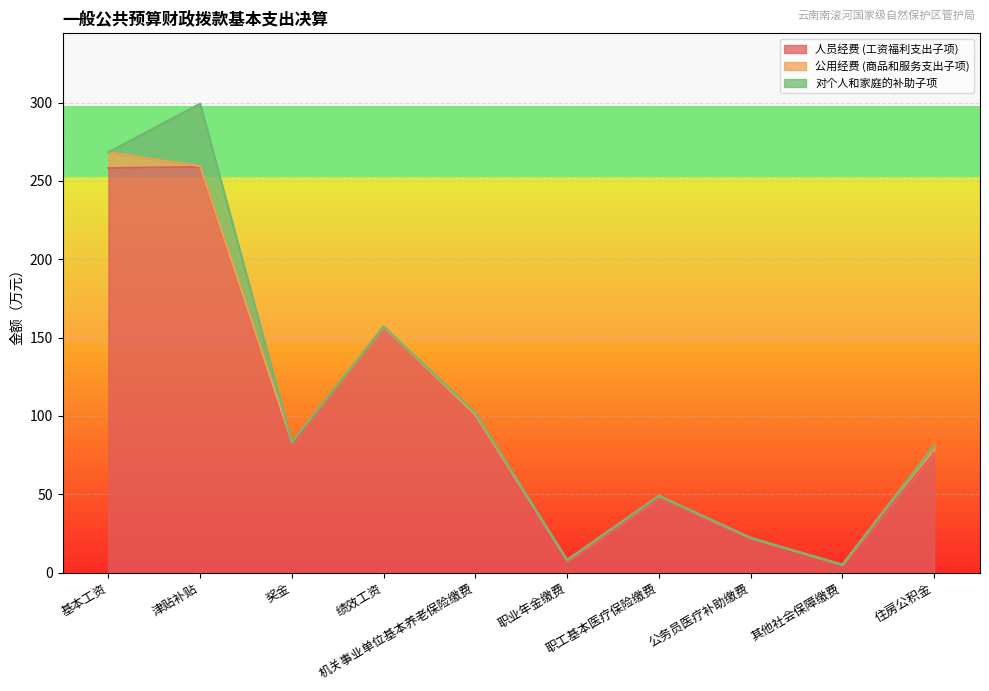

What is the sum of all 人员经费 (工资福利支出子项) values?

1012.8